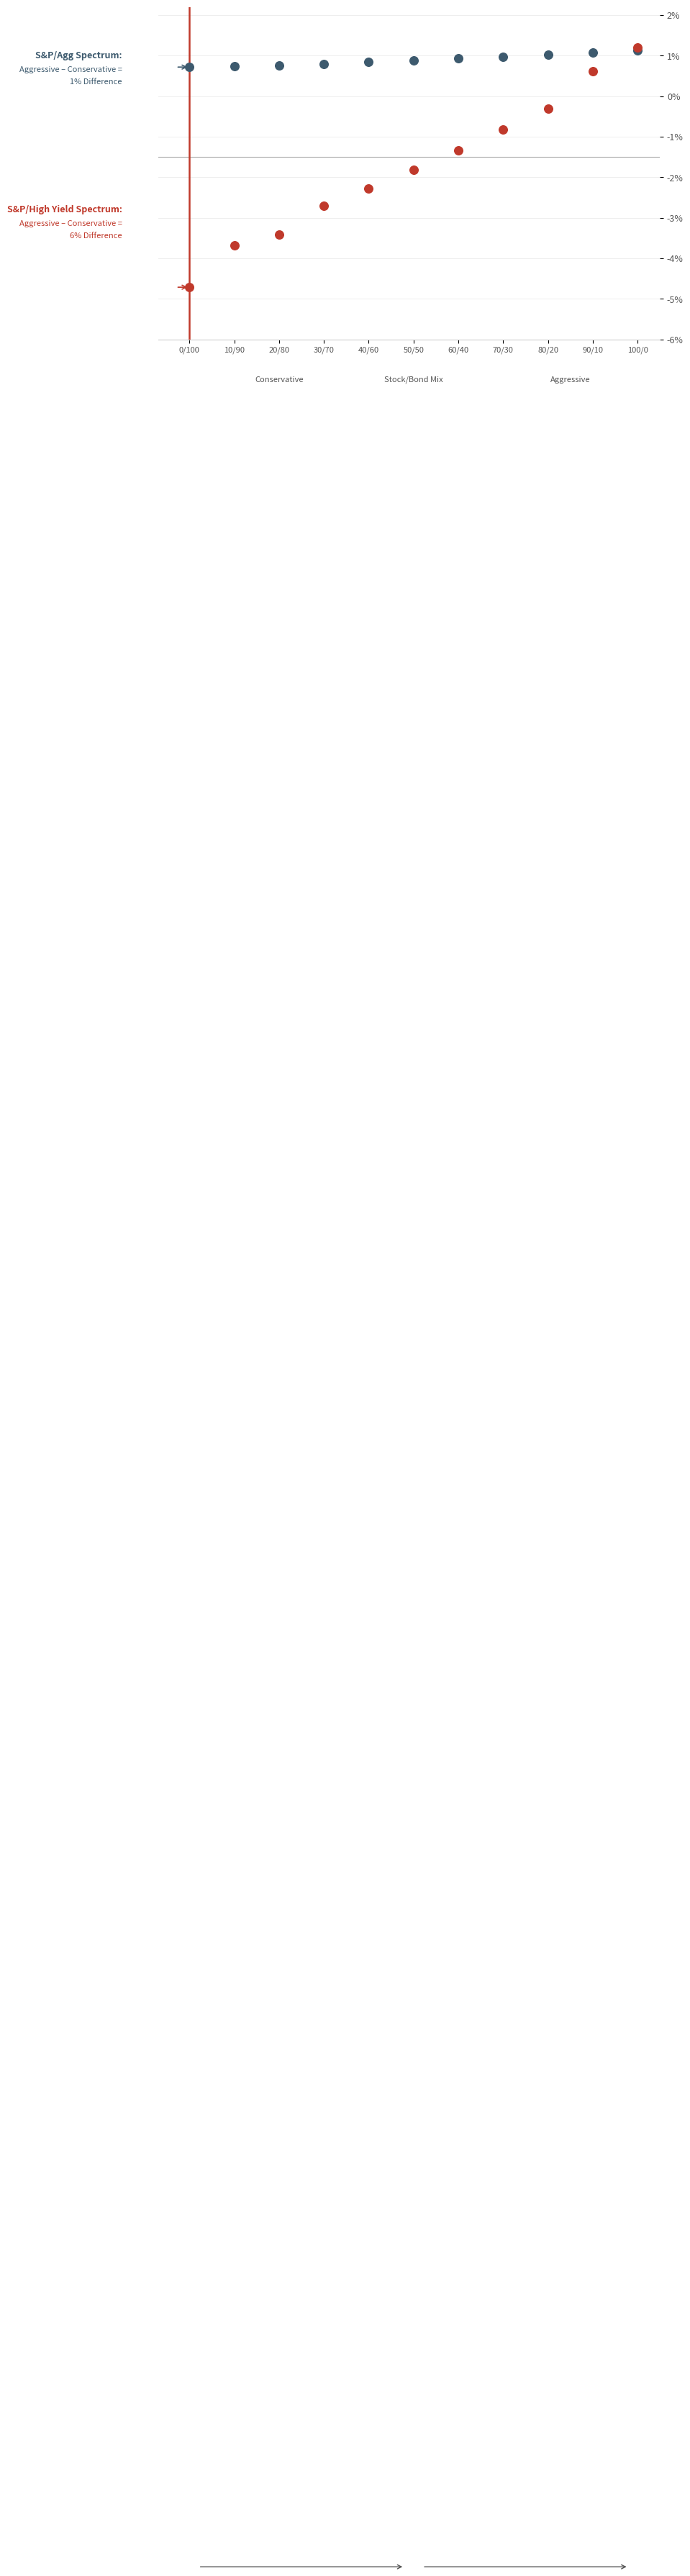

Across all series, what Y value is closest to -1?

-0.8